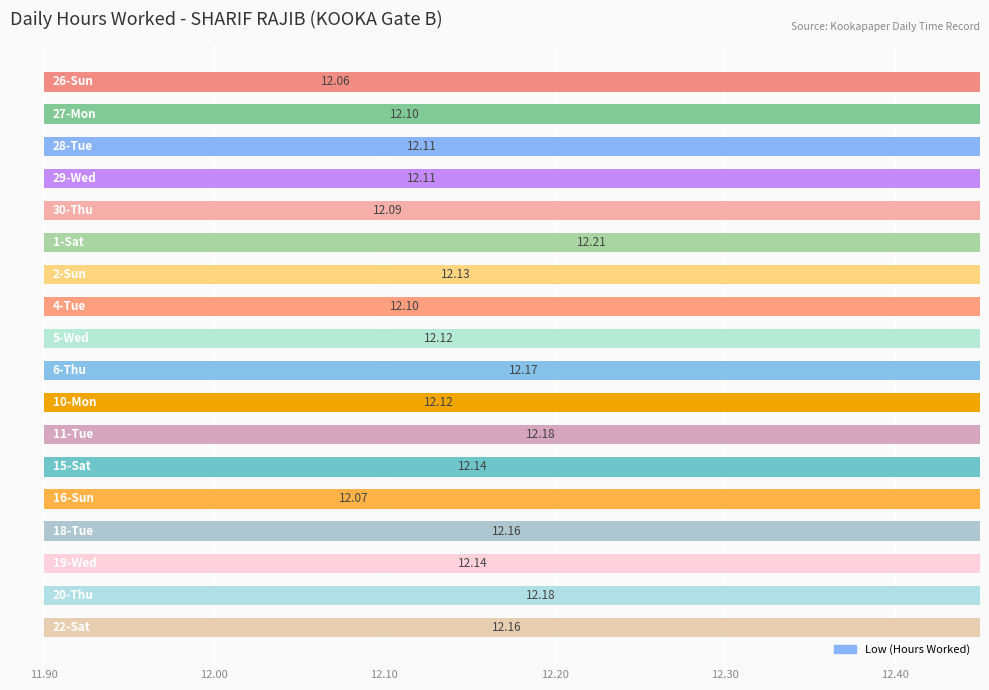

The chart shows a value of 12.1 at 12.00. True or false?

True